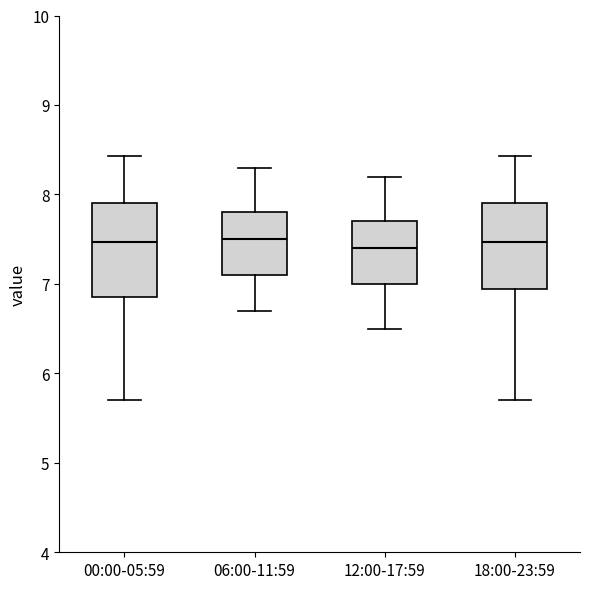

Reading left to right, read every box against the y-axis: the position of its median line, the range the box covers, and the ends of its whiskers. The values are not printed on the chart, so give them approximately, as read against the axis.

00:00-05:59: median 7.5, box 6.9 to 7.9, whiskers 5.7 to 8.4
06:00-11:59: median 7.5, box 7.1 to 7.8, whiskers 6.7 to 8.3
12:00-17:59: median 7.4, box 7.0 to 7.7, whiskers 6.5 to 8.2
18:00-23:59: median 7.5, box 6.9 to 7.9, whiskers 5.7 to 8.4